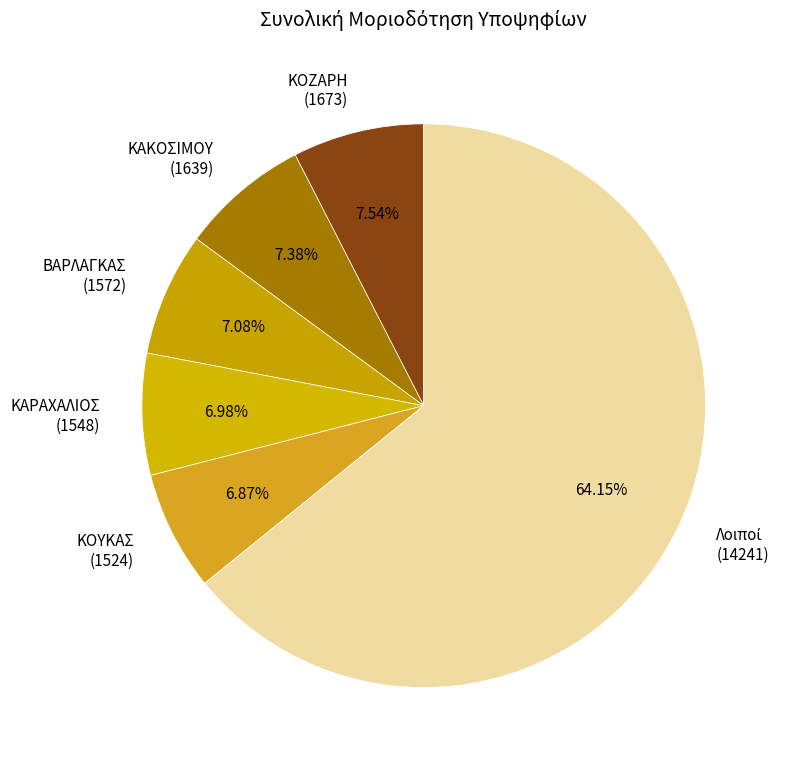

Is there a majority slice in this chart?

Yes